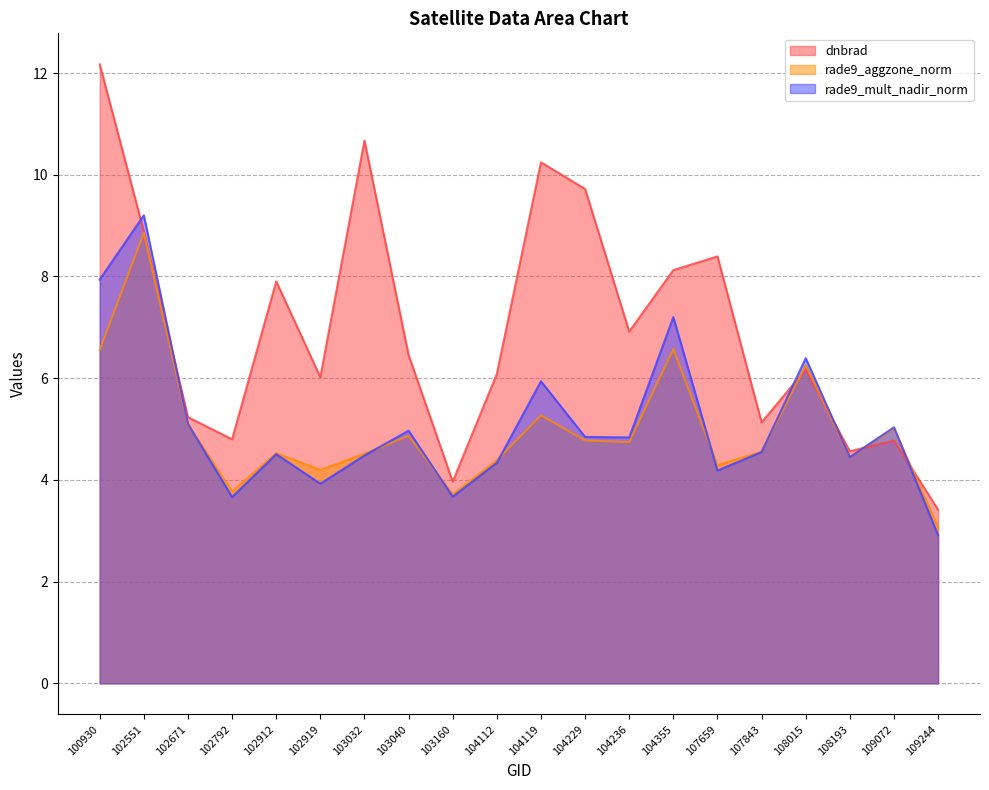

What is the difference between the maximum and minimum values in the dnbrad series?

8.8